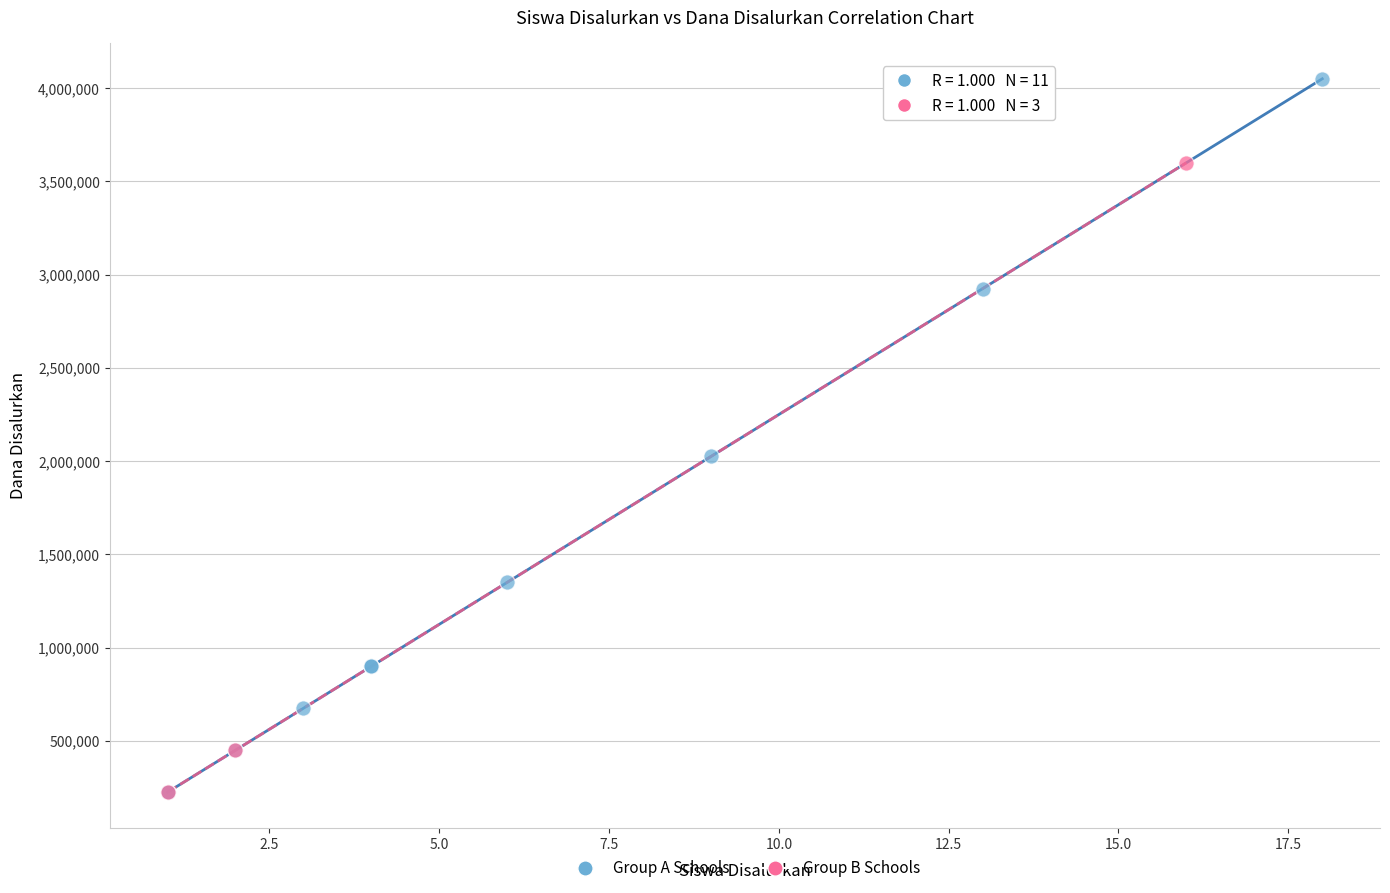

Which series reaches the maximum Y coordinate?

Group A Schools